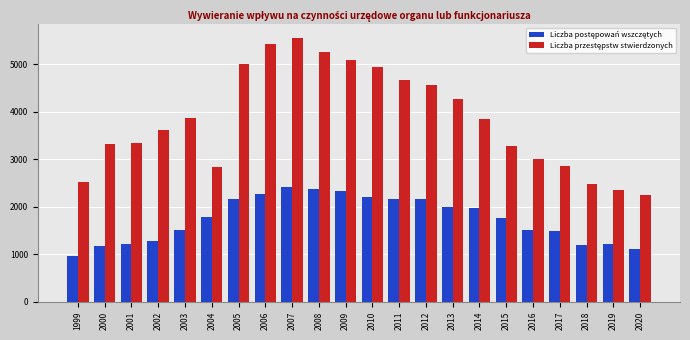

At which category is the sum across all series the highest?

2007